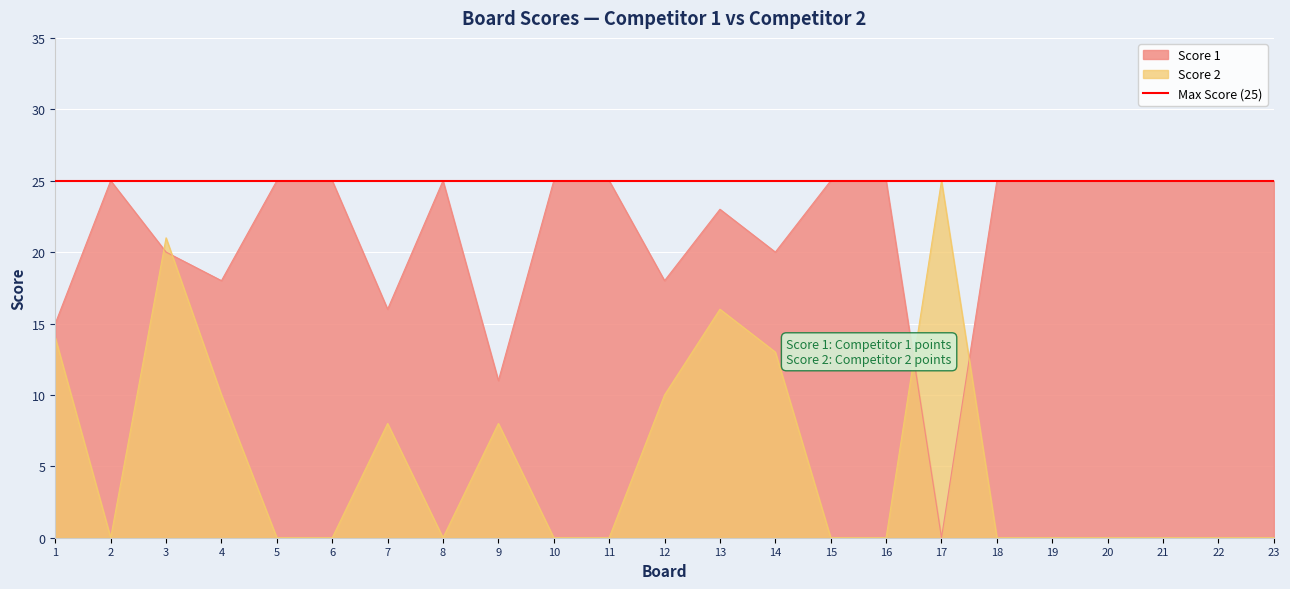

At which label does Score 1 reach its peak?

2